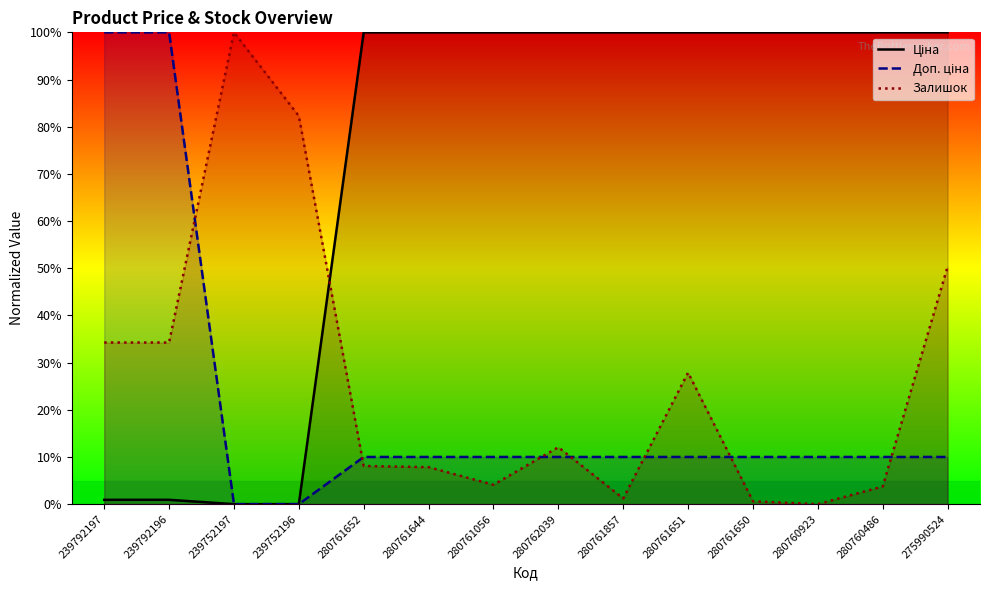

What is the label of the 4th point from the left?

239752196